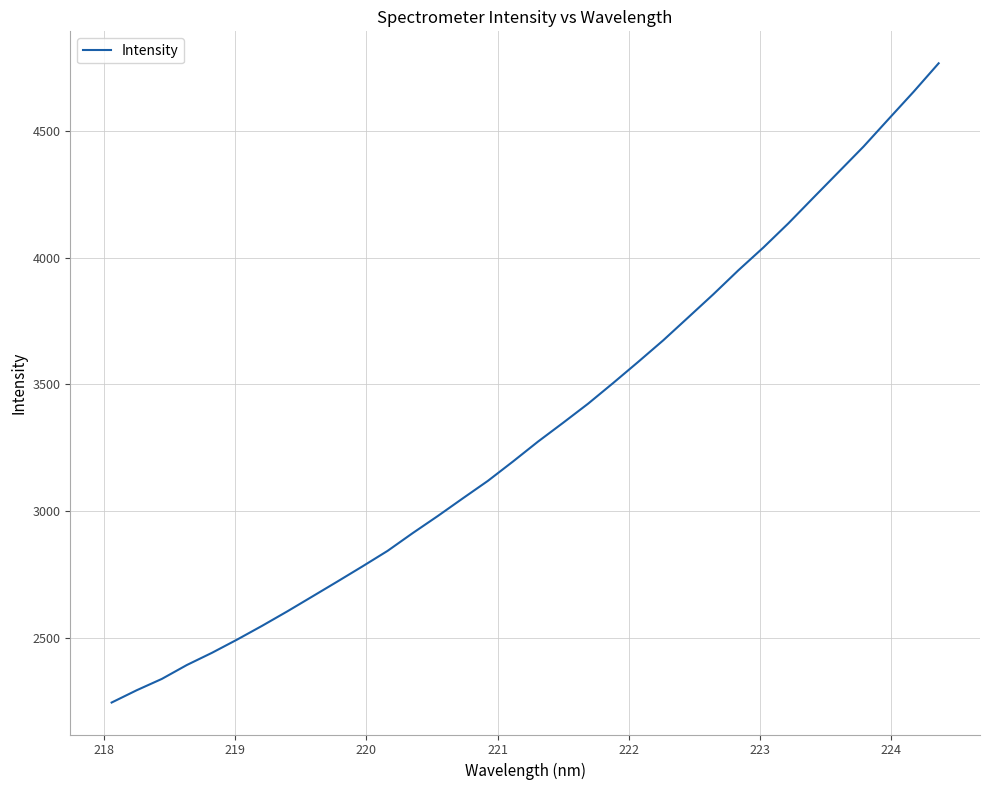

What is the smallest value displayed?

2245.7